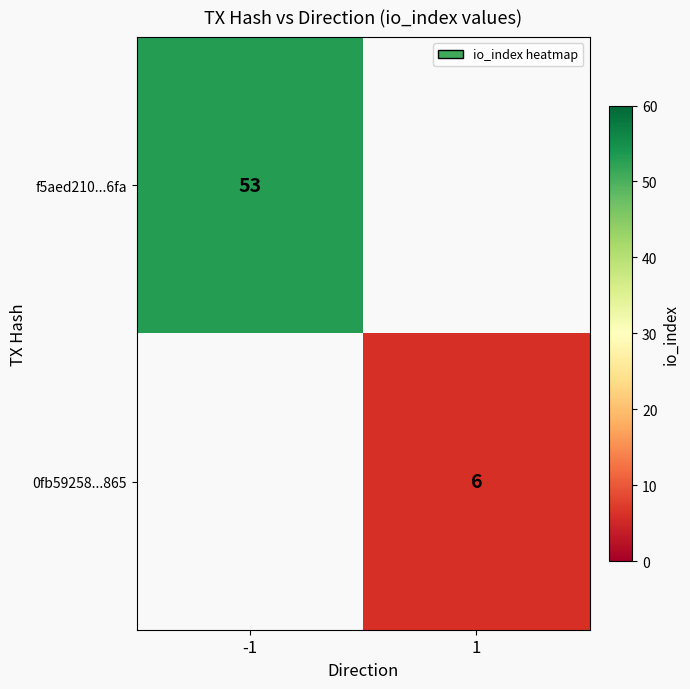

The value of 0fb59258...865 at 1 is 6. True or false?

True